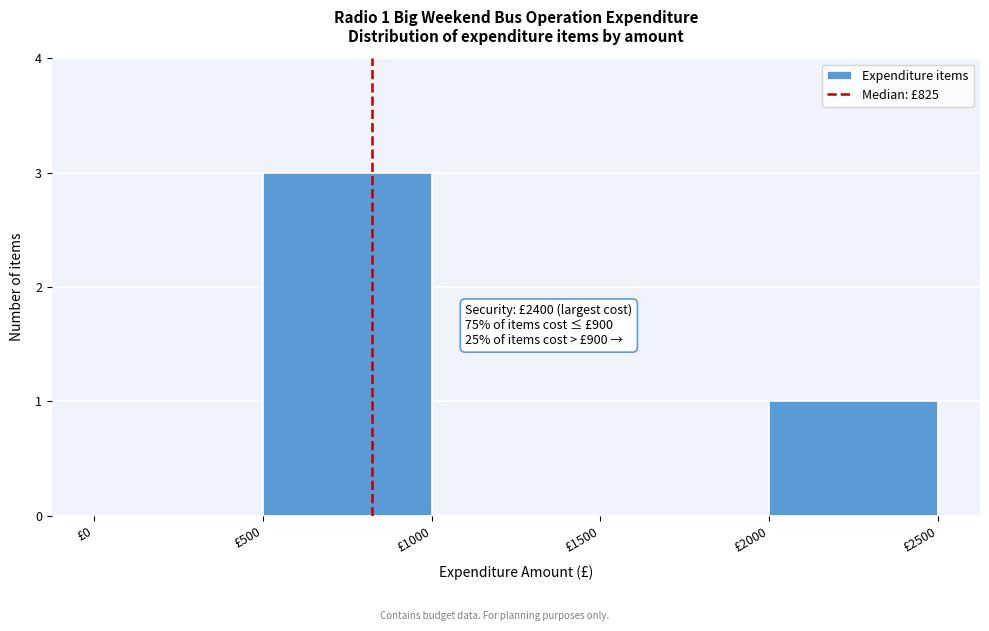

Which range on the x-axis has the tallest bar?

500 to 1000